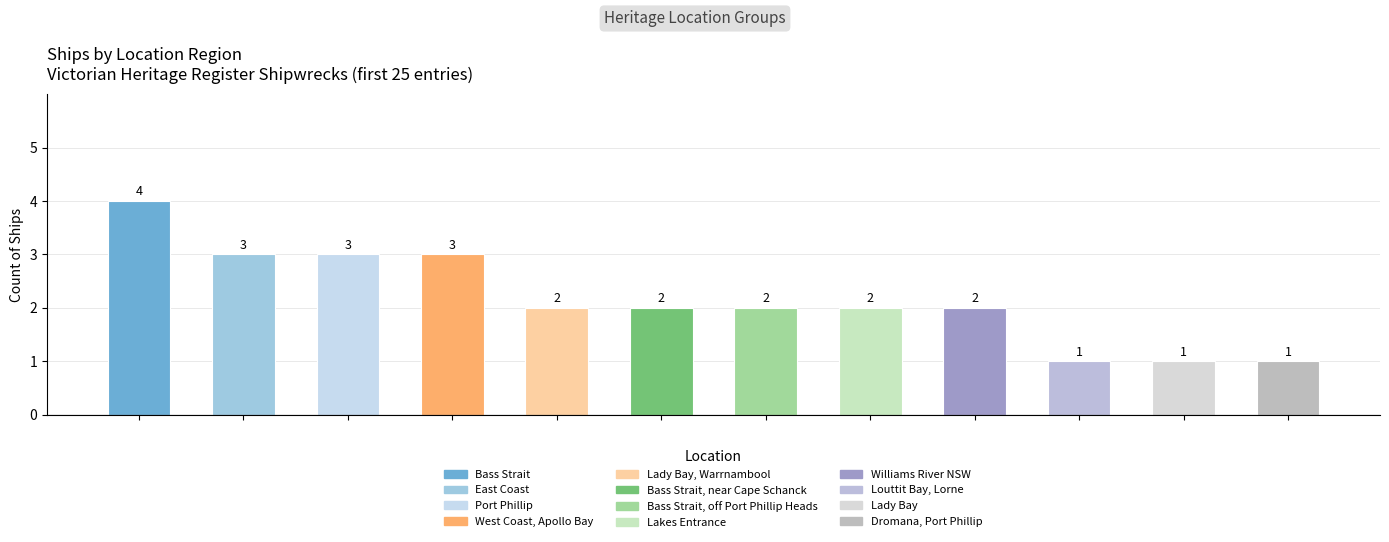

Approximately how many times larger is the value at Port Phillip compared to Bass Strait, near Cape Schanck?

1.5